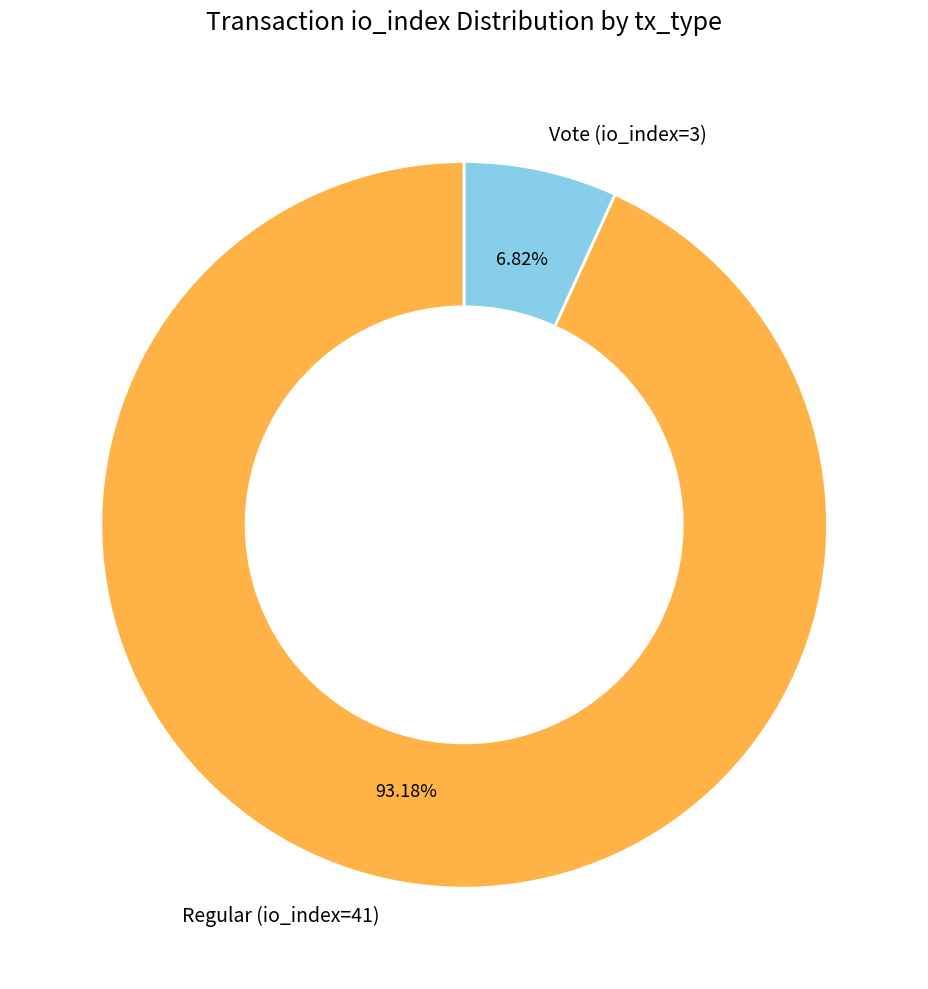

What percentage is the Vote (io_index=3) slice, to the nearest percent?

7%